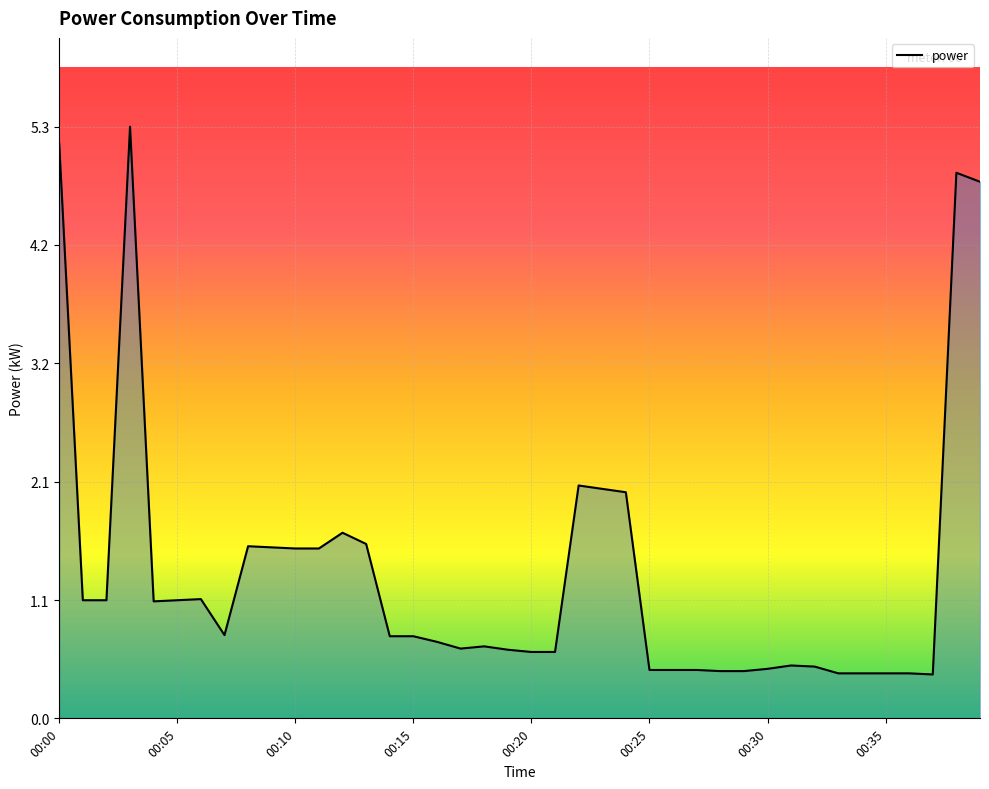

What is the difference between the maximum and minimum values?

4.9